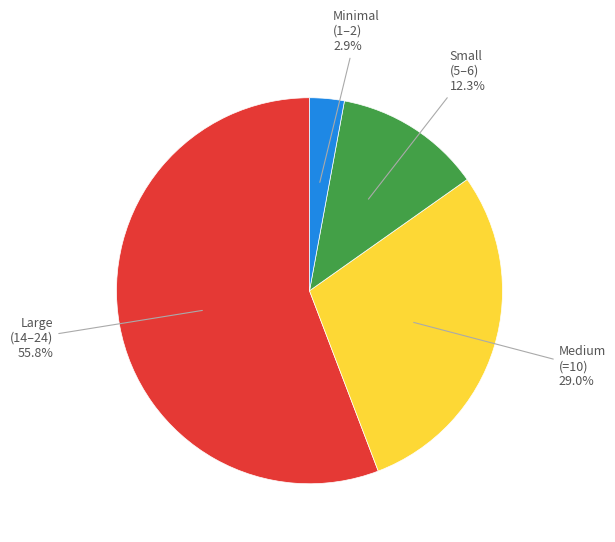

Approximately how many times larger is the value at Medium (=10) compared to Minimal (1–2)?

10.0